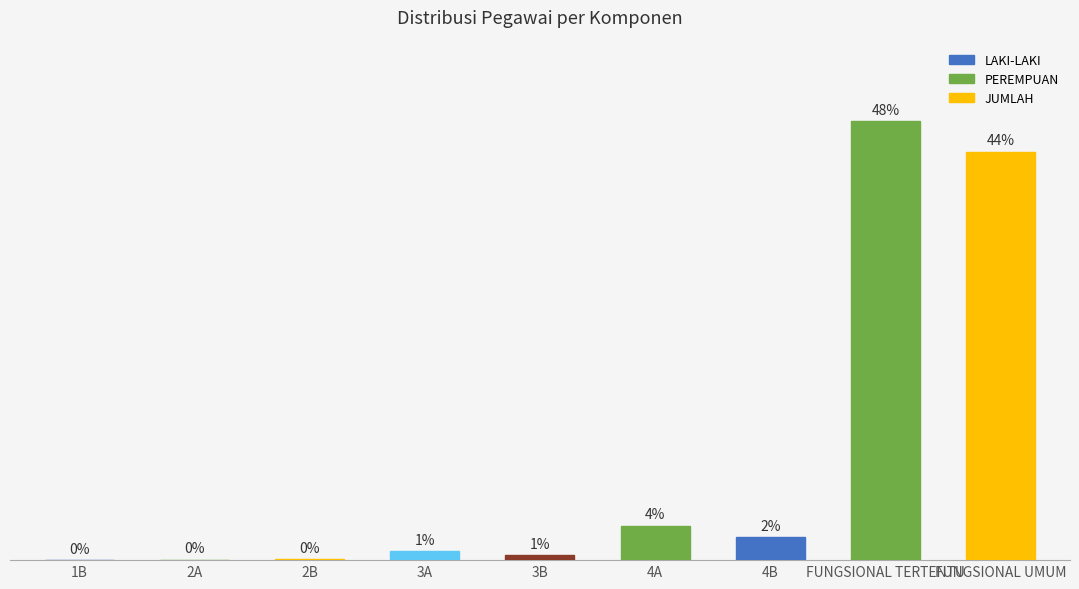

Rank the categories by value from lowest to highest.

1B, 2A, 2B, 3B, 3A, 4B, 4A, FUNGSIONAL UMUM, FUNGSIONAL TERTENTU